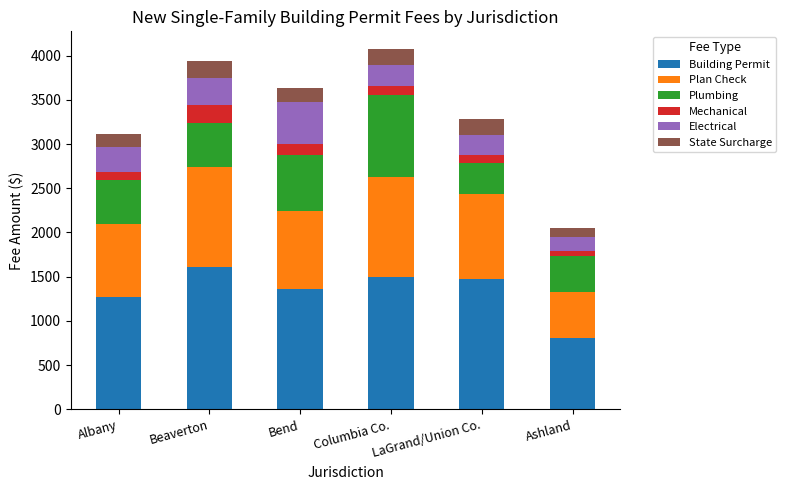

What is the highest value of the Building Permit series?

1608.7